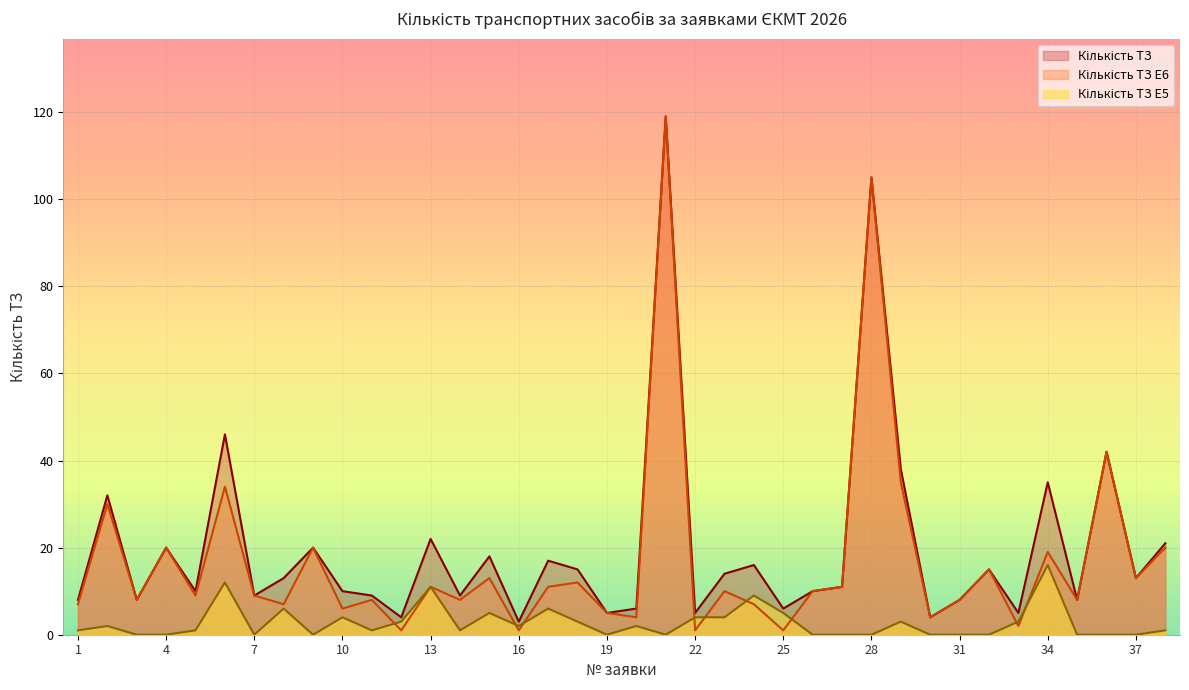

Does the chart display data point markers on the line(s)?

No